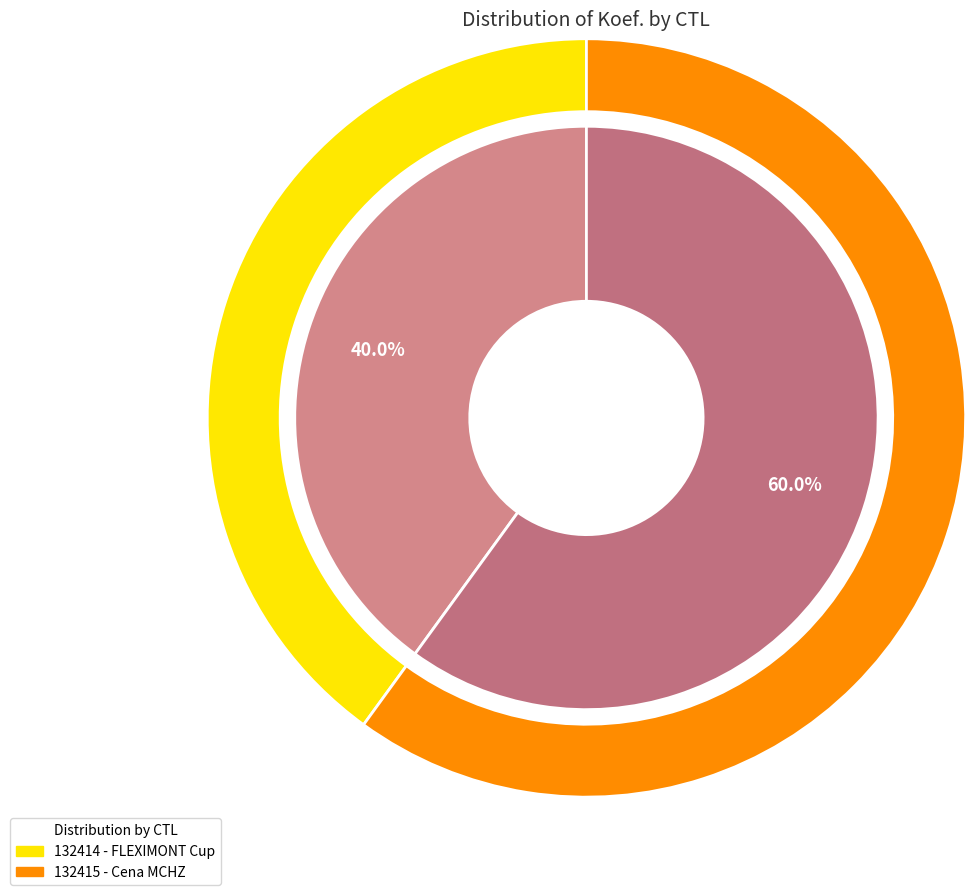

What percentage is the 132415 slice, to the nearest percent?

60%